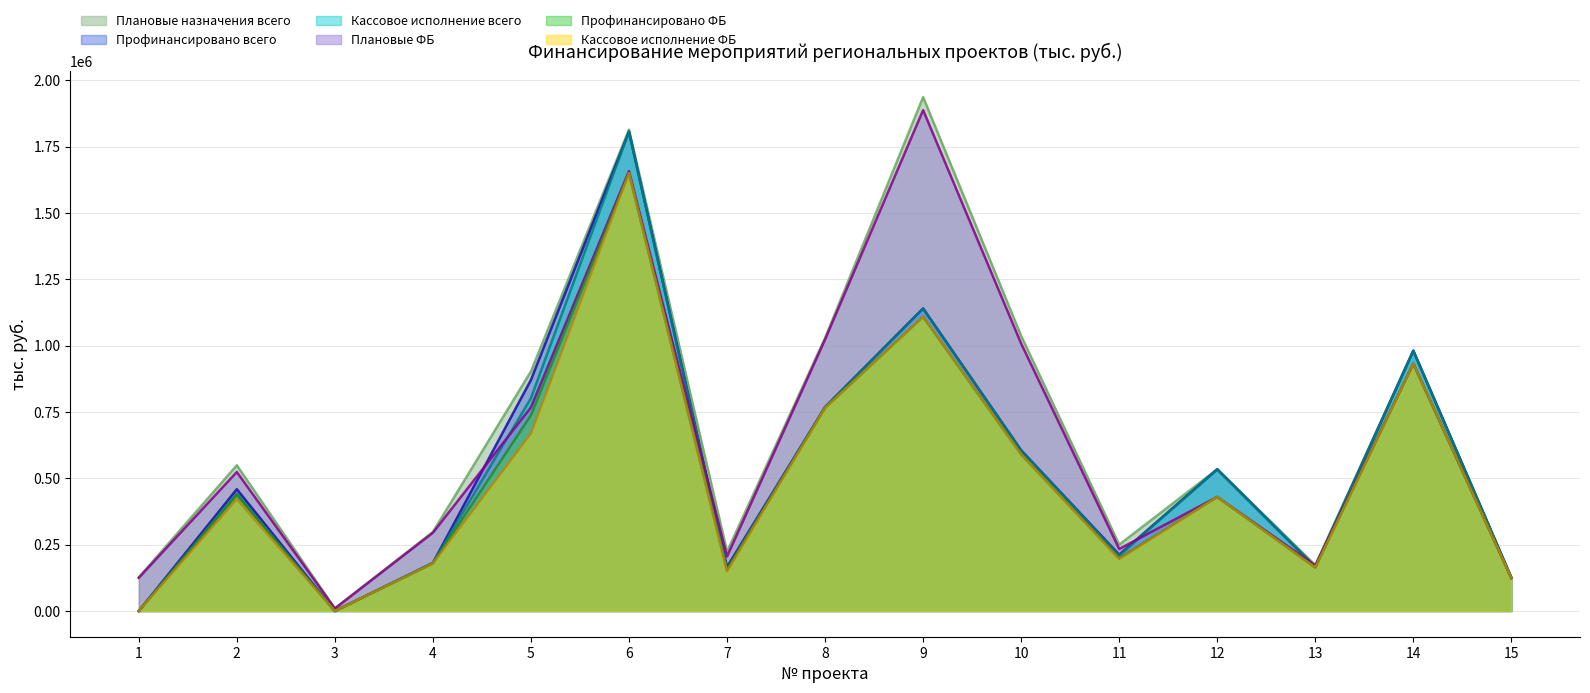

What is the difference between the maximum and minimum values in the Плановые назначения всего series?

1927202.2